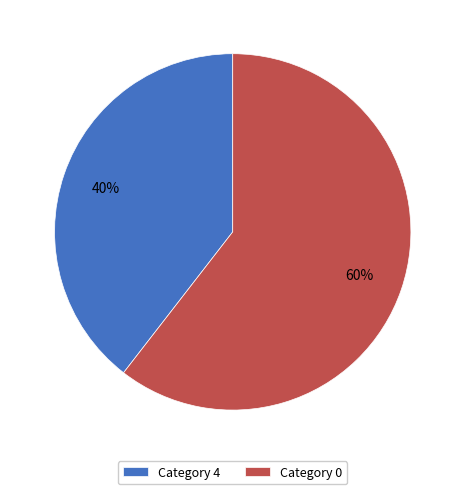

Count the number of slices in the pie.

2